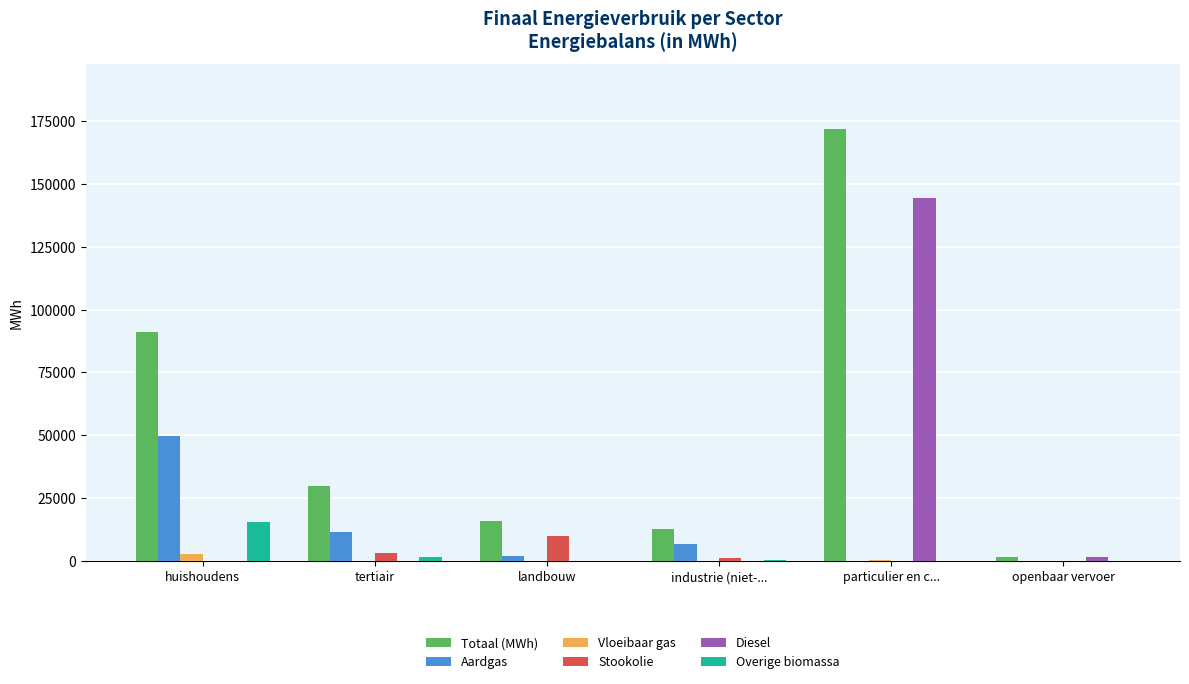

Which category has the highest value in the Aardgas series?

huishoudens